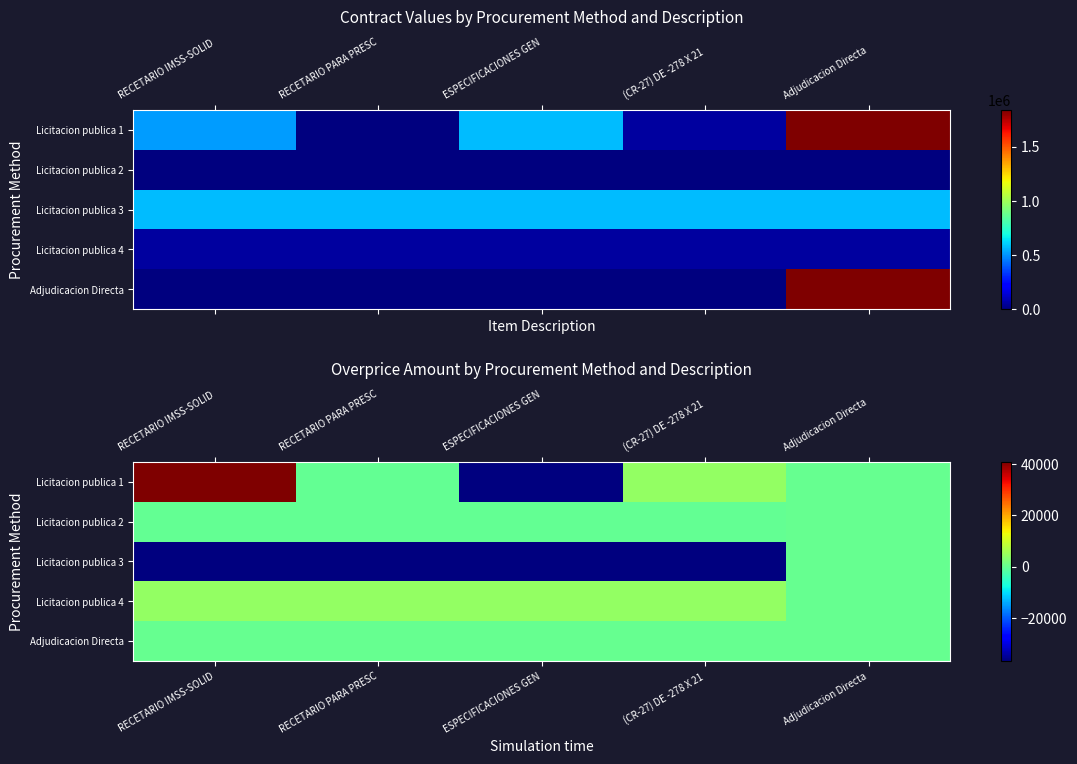

How many distinct data groups are displayed?

5